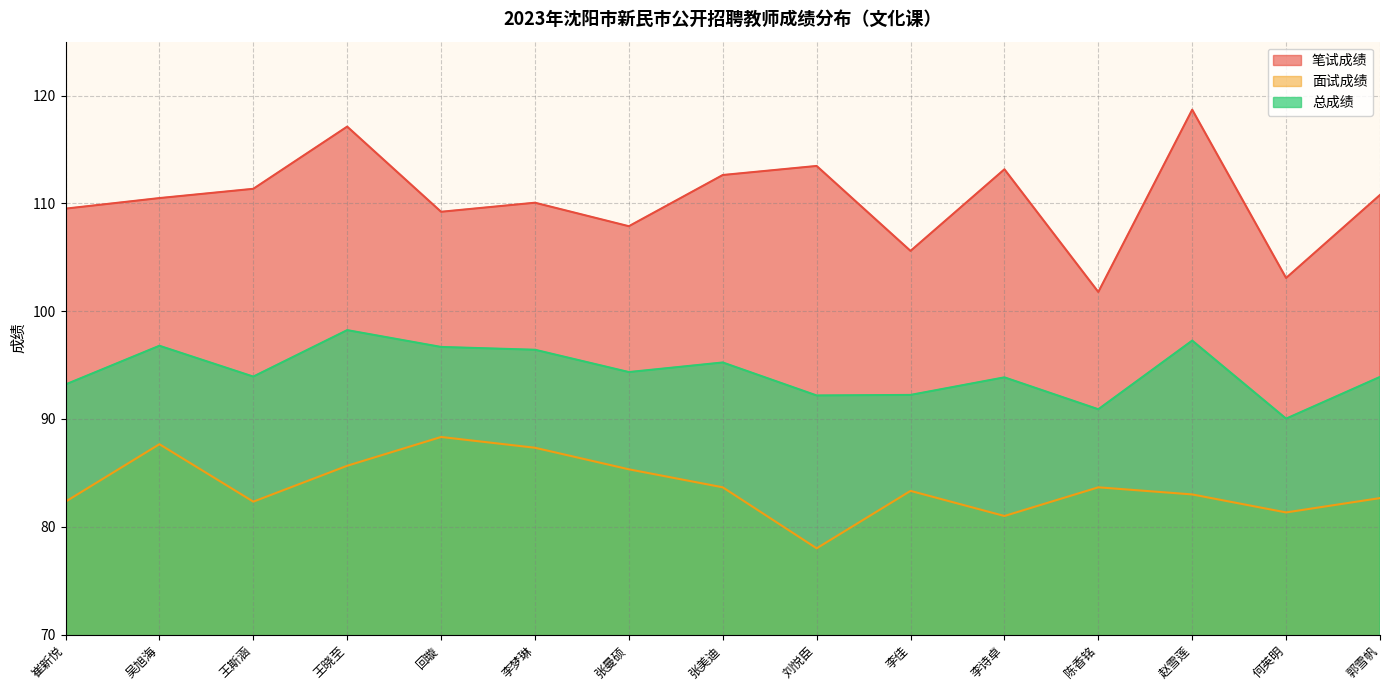

Is it true that 总成绩 equals 136.4 at 王斯涵?

False